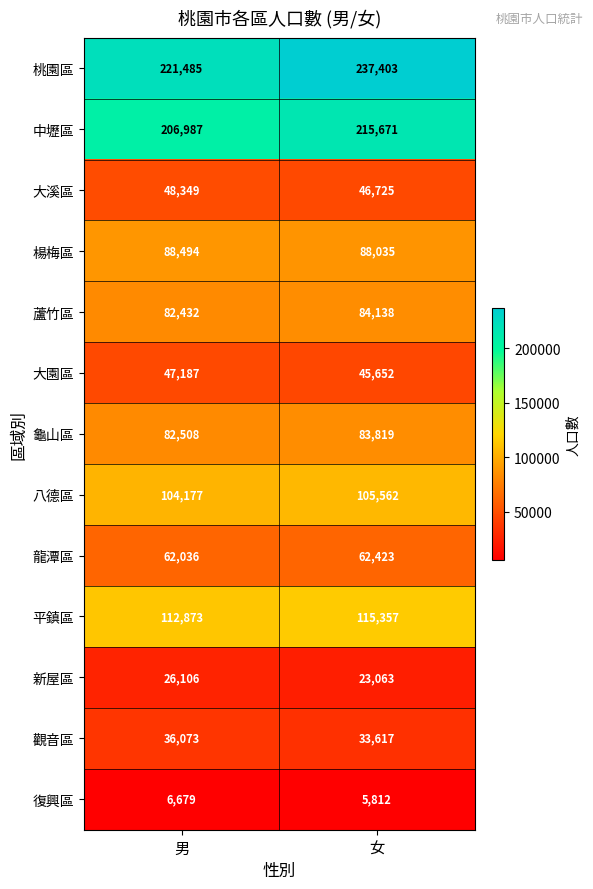

At how many categories does at least one series exceed 175478?

2